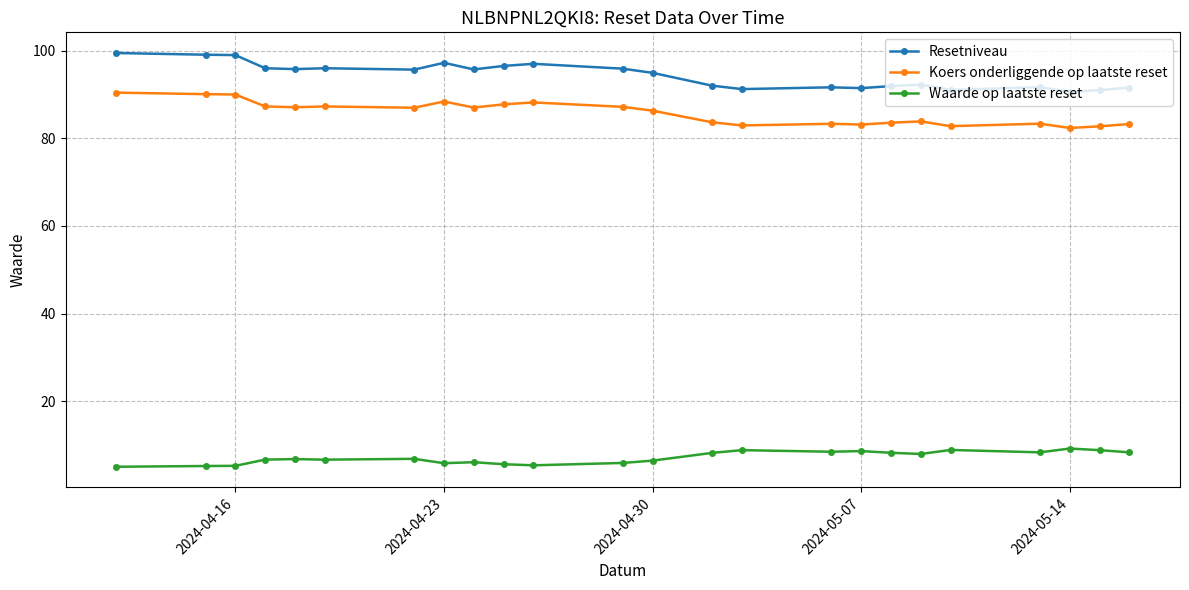

How many data points in Koers onderliggende op laatste reset are less than 87?

12